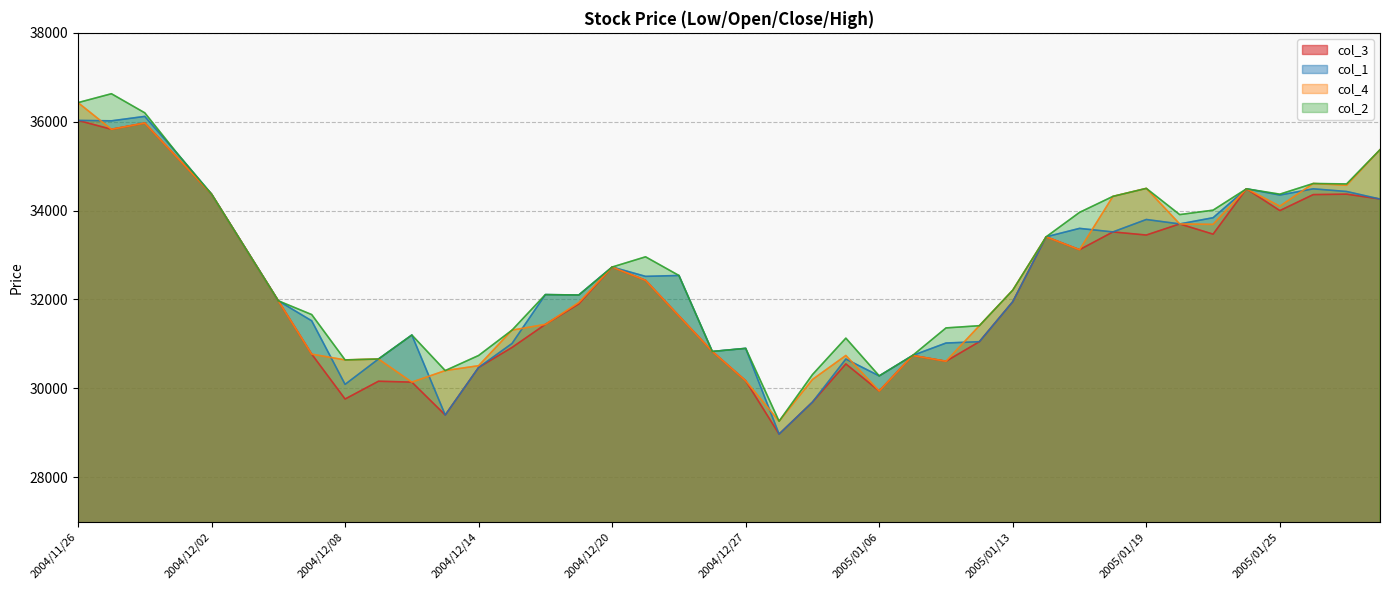

Reading left to right, extract all data points from this chart.

col_3: 2004/11/26=36030	2004/11/29=35830	2004/11/30=35970	2004/12/01=35170	2004/12/02=34370	2004/12/03=33170	2004/12/06=31970	2004/12/07=30770	2004/12/08=29760	2004/12/09=30160	2004/12/10=30140	2004/12/13=29400	2004/12/14=30470	2004/12/15=30920	2004/12/16=31440	2004/12/17=31900	2004/12/20=32730	2004/12/21=32430	2004/12/22=31630	2004/12/24=30830	2004/12/27=30170	2004/12/28=28970	2005/01/04=29690	2005/01/05=30550	2005/01/06=29940	2005/01/07=30740	2005/01/11=30610	2005/01/12=31050	2005/01/13=31950	2005/01/14=33410	2005/01/17=33120	2005/01/18=33520	2005/01/19=33450	2005/01/20=33700	2005/01/21=33470	2005/01/24=34490	2005/01/25=34000	2005/01/26=34360	2005/01/27=34370	2005/01/28=34260
col_1: 2004/11/26=36030	2004/11/29=36020	2004/11/30=36120	2004/12/01=35260	2004/12/02=34370	2004/12/03=33170	2004/12/06=31970	2004/12/07=31520	2004/12/08=30090	2004/12/09=30660	2004/12/10=31200	2004/12/13=29400	2004/12/14=30470	2004/12/15=31010	2004/12/16=32110	2004/12/17=32100	2004/12/20=32730	2004/12/21=32520	2004/12/22=32540	2004/12/24=30830	2004/12/27=30900	2004/12/28=28970	2005/01/04=29690	2005/01/05=30660	2005/01/06=30280	2005/01/07=30740	2005/01/11=31020	2005/01/12=31050	2005/01/13=31950	2005/01/14=33410	2005/01/17=33600	2005/01/18=33520	2005/01/19=33800	2005/01/20=33700	2005/01/21=33840	2005/01/24=34490	2005/01/25=34350	2005/01/26=34490	2005/01/27=34430	2005/01/28=34260
col_4: 2004/11/26=36430	2004/11/29=35830	2004/11/30=35970	2004/12/01=35170	2004/12/02=34370	2004/12/03=33170	2004/12/06=31970	2004/12/07=30770	2004/12/08=30640	2004/12/09=30660	2004/12/10=30140	2004/12/13=30400	2004/12/14=30510	2004/12/15=31310	2004/12/16=31440	2004/12/17=31930	2004/12/20=32730	2004/12/21=32430	2004/12/22=31630	2004/12/24=30830	2004/12/27=30170	2004/12/28=29260	2005/01/04=30200	2005/01/05=30740	2005/01/06=29940	2005/01/07=30740	2005/01/11=30610	2005/01/12=31410	2005/01/13=32210	2005/01/14=33410	2005/01/17=33120	2005/01/18=34320	2005/01/19=34500	2005/01/20=33700	2005/01/21=33690	2005/01/24=34490	2005/01/25=34100	2005/01/26=34610	2005/01/27=34570	2005/01/28=35370
col_2: 2004/11/26=36430	2004/11/29=36630	2004/11/30=36200	2004/12/01=35260	2004/12/02=34370	2004/12/03=33170	2004/12/06=31970	2004/12/07=31660	2004/12/08=30640	2004/12/09=30660	2004/12/10=31200	2004/12/13=30400	2004/12/14=30740	2004/12/15=31310	2004/12/16=32110	2004/12/17=32100	2004/12/20=32730	2004/12/21=32960	2004/12/22=32540	2004/12/24=30830	2004/12/27=30900	2004/12/28=29260	2005/01/04=30310	2005/01/05=31130	2005/01/06=30280	2005/01/07=30740	2005/01/11=31360	2005/01/12=31410	2005/01/13=32210	2005/01/14=33410	2005/01/17=33960	2005/01/18=34320	2005/01/19=34500	2005/01/20=33910	2005/01/21=34010	2005/01/24=34490	2005/01/25=34370	2005/01/26=34610	2005/01/27=34600	2005/01/28=35370